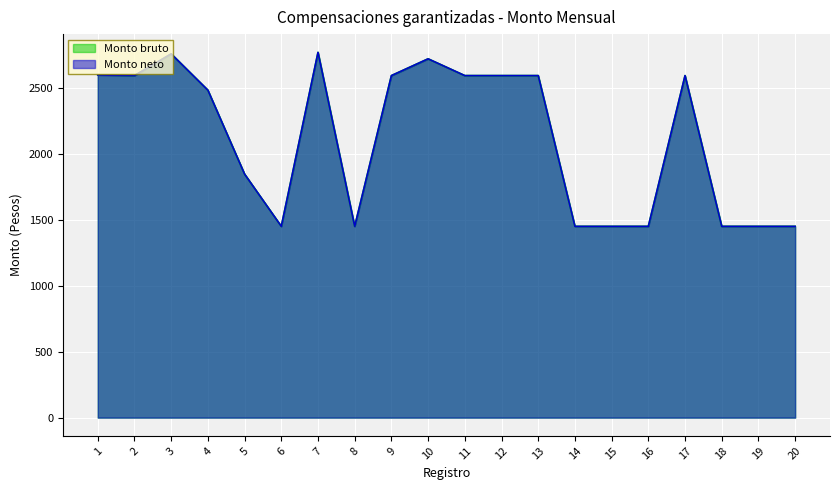

What is the value of the Monto bruto point at the 2nd from the left?

2591.4